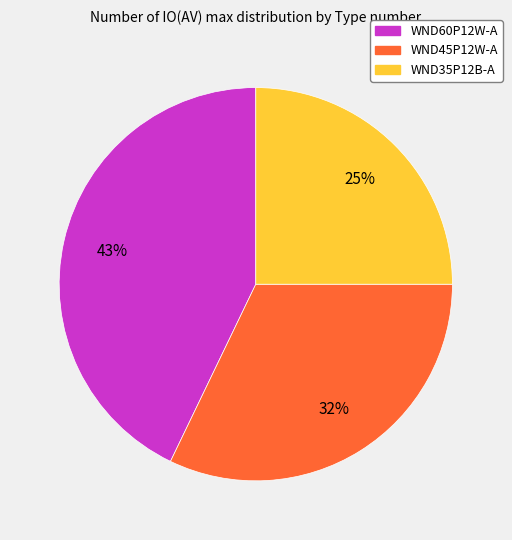

To the nearest percent, what portion does WND45P12W-A represent?

32%